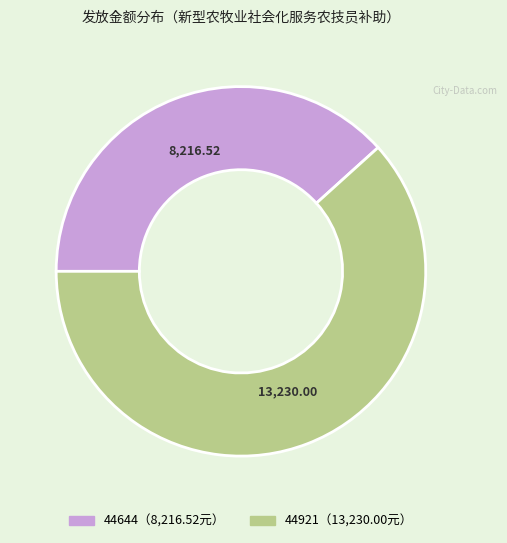

Does any single category account for the majority?

Yes